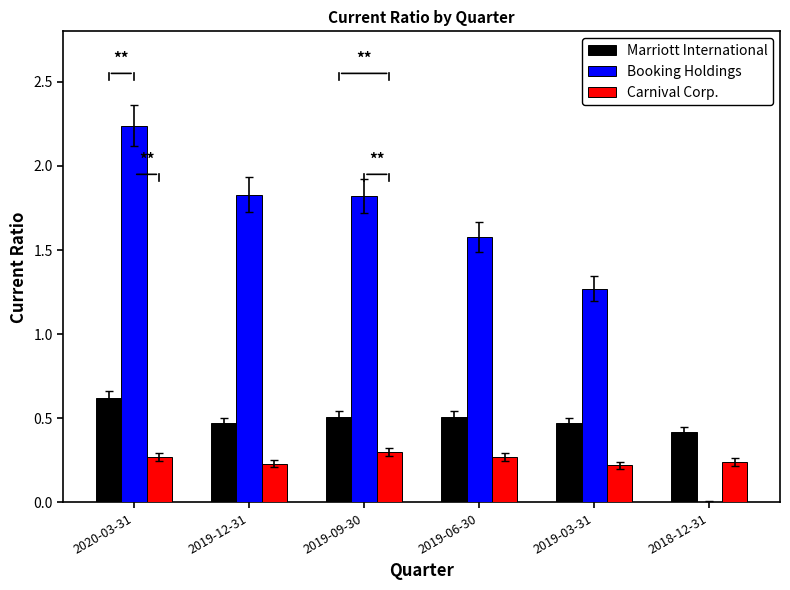

How many groups of bars are there?

6